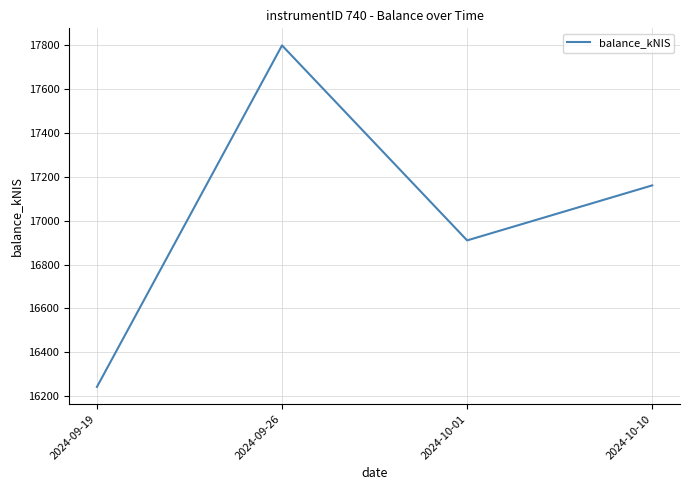

At which category does the chart reach its minimum across all series?

2024-09-19